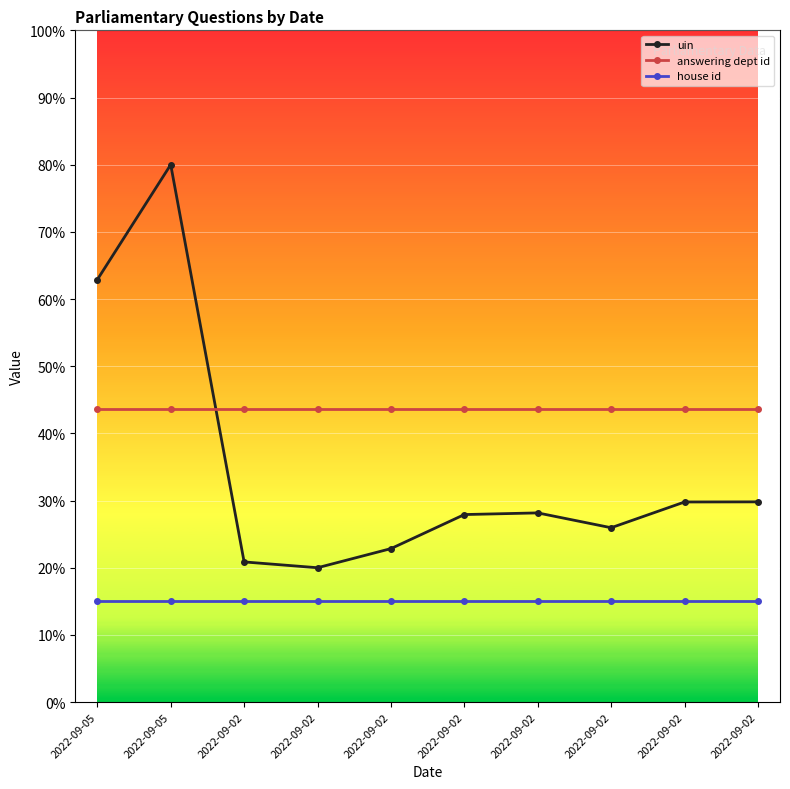

How many series are shown in this chart?

3